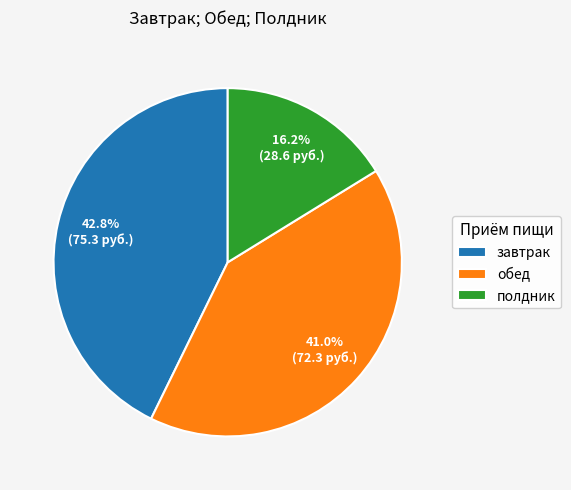

Does полдник account for over 50% of the chart?

No